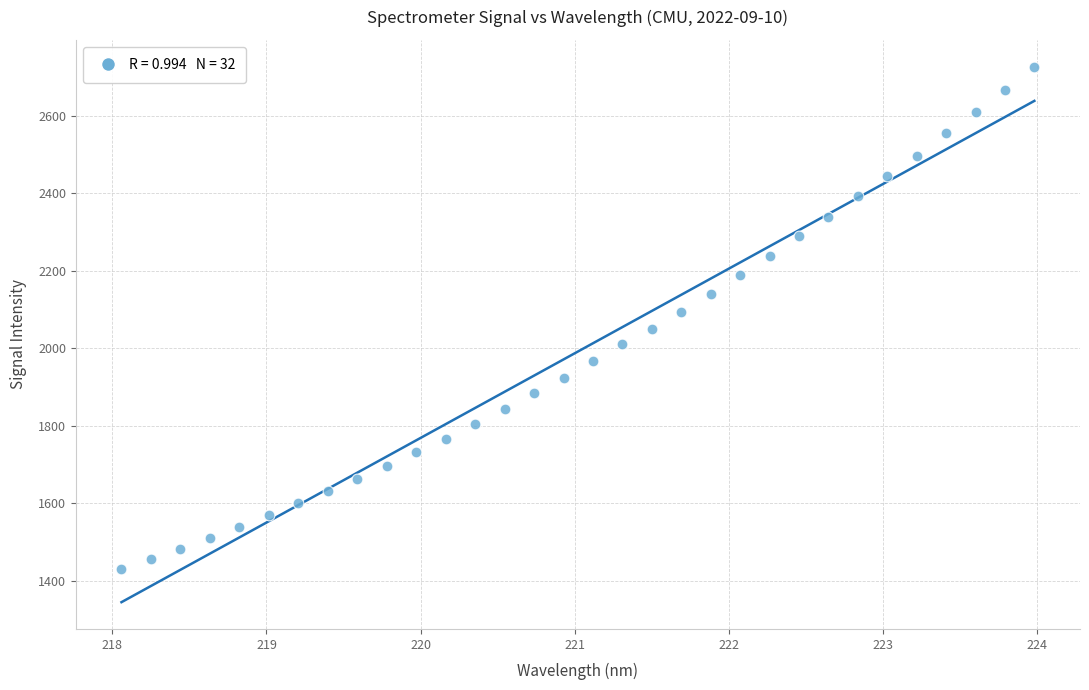

What is the range of Y values (max minus min)?

1297.8